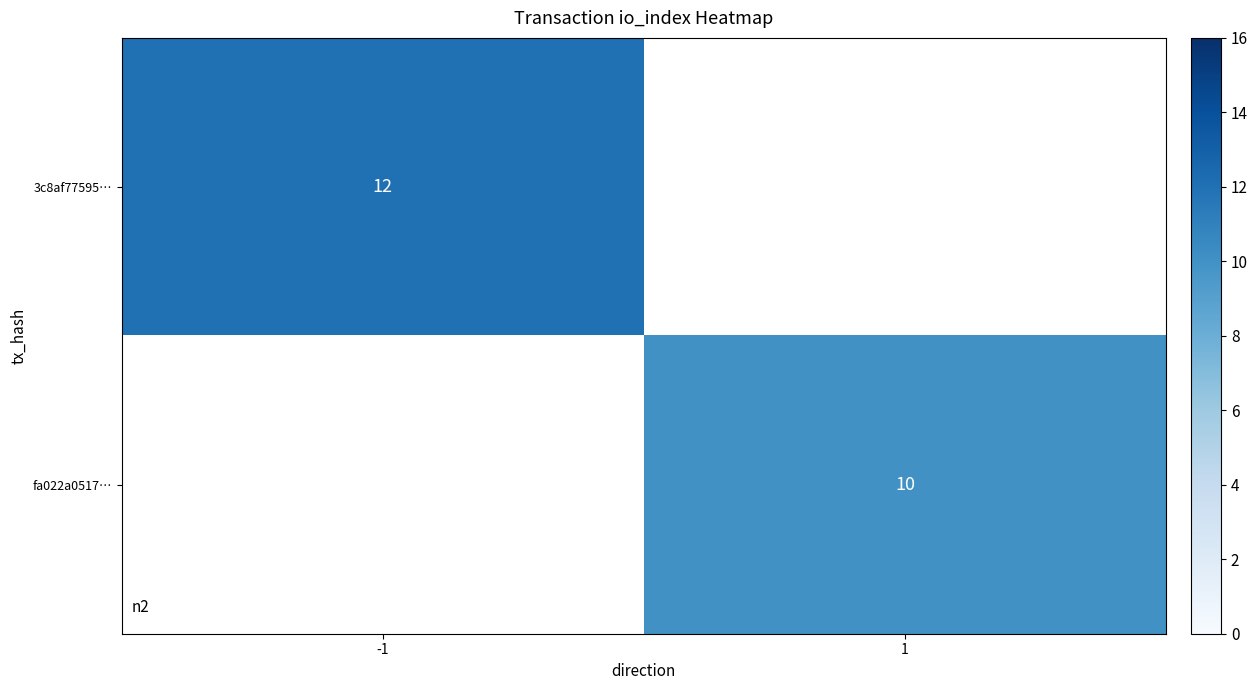

Is the value of 3c8af77595… at -1 greater than the value of fa022a0517… at 1?

Yes